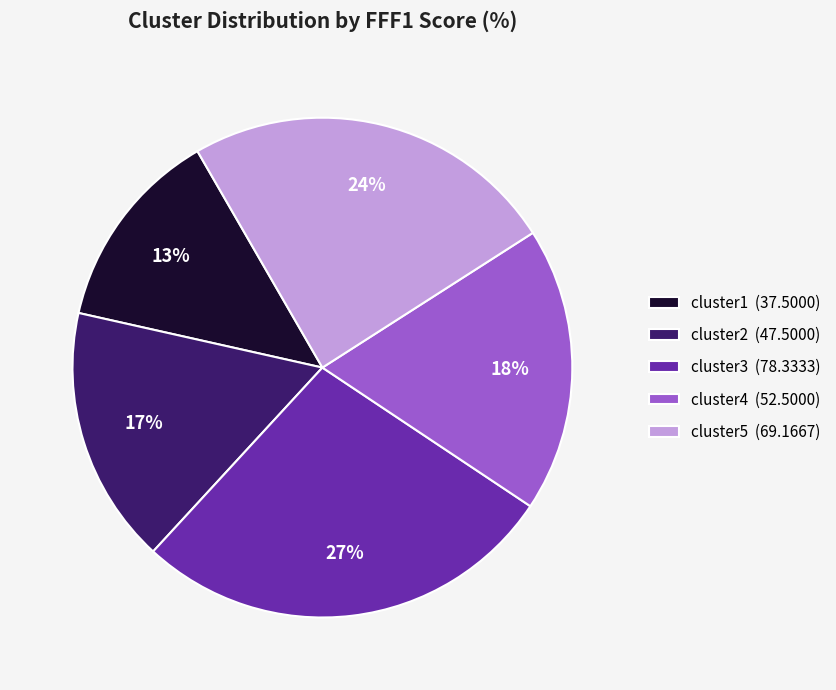

Do cluster4 (52.5000) and cluster1 (37.5000) together represent more than half of the pie?

No